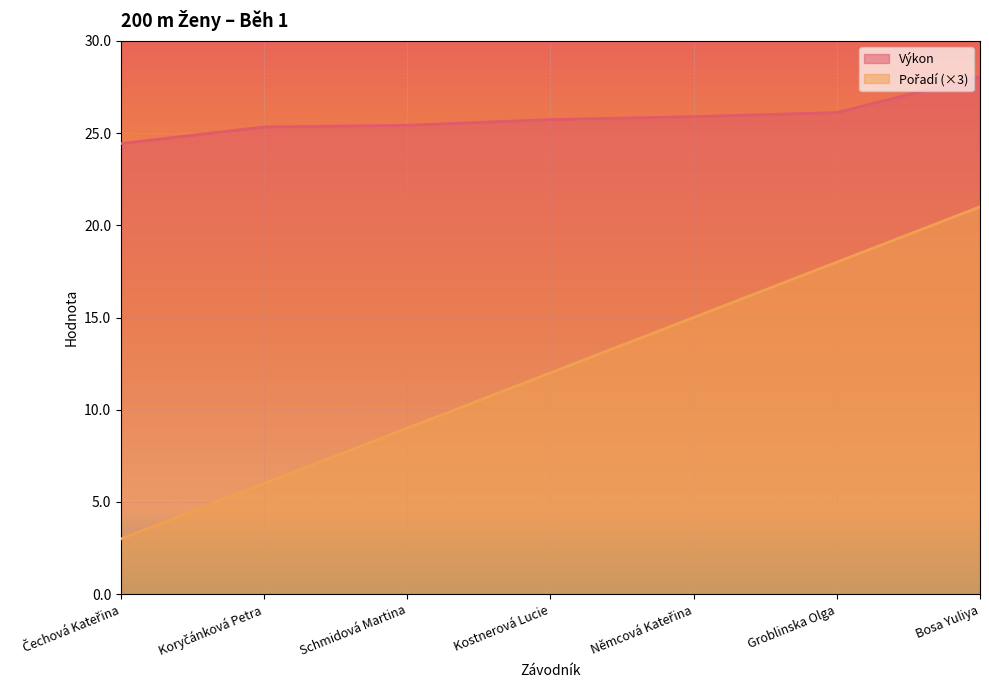

What is the sum of all Pořadí values?

84.0